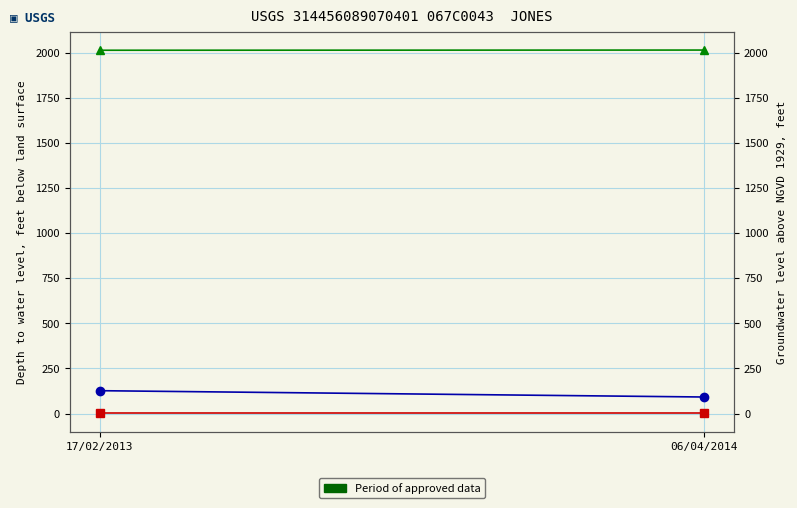

What is the value of the pages point at the 2nd from the left?

92